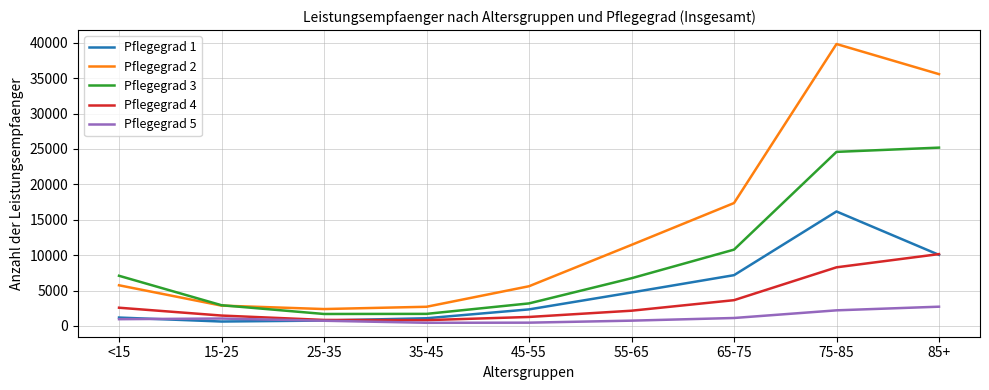

Is this an area chart (filled region under the line)?

No